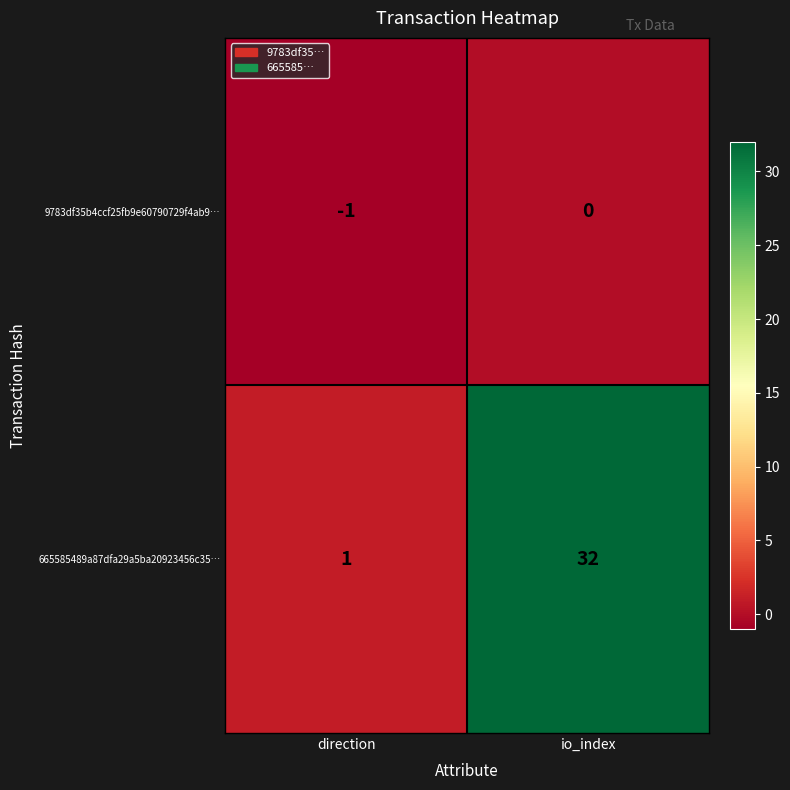

What is the difference between the maximum and minimum values in the 665585489a87dfa29a5ba20923456c35… series?

31